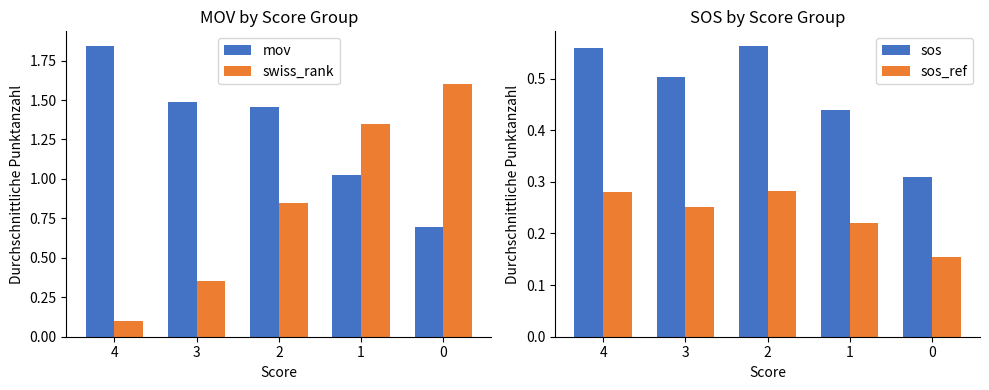

At which category is the sum across all series the highest?

2